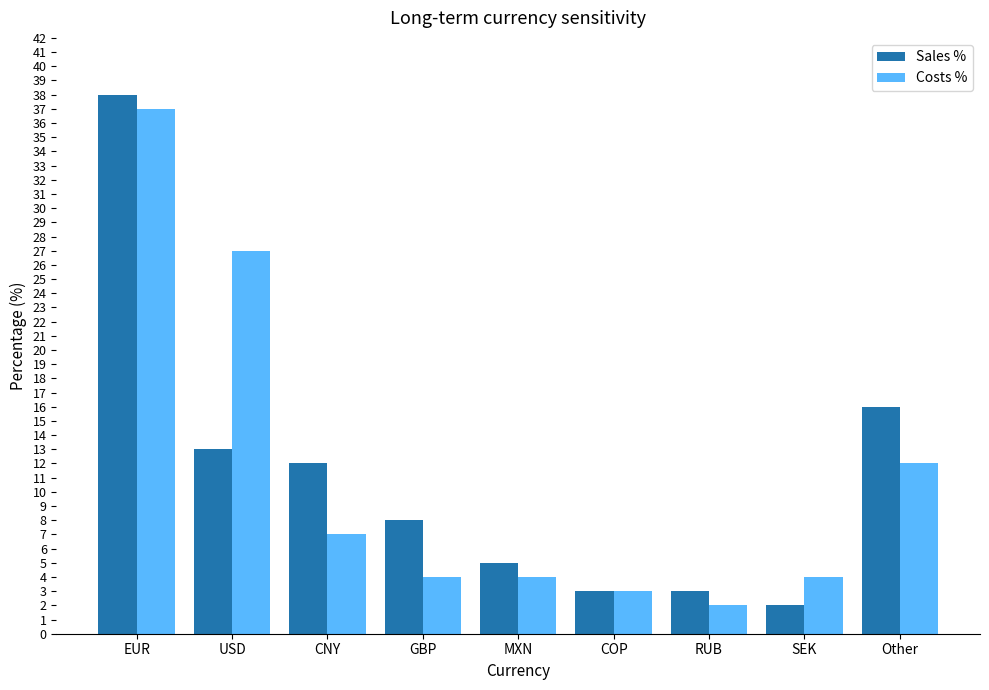

What is the total value across all series at SEK?

6